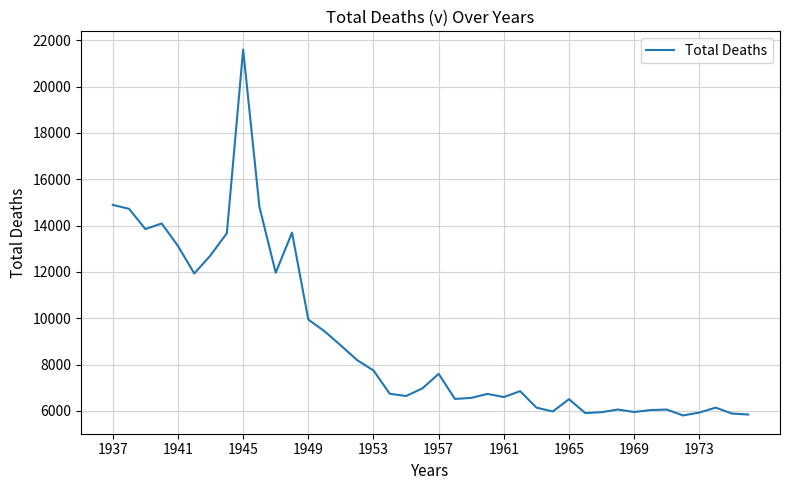

What is the smallest value displayed?

5806